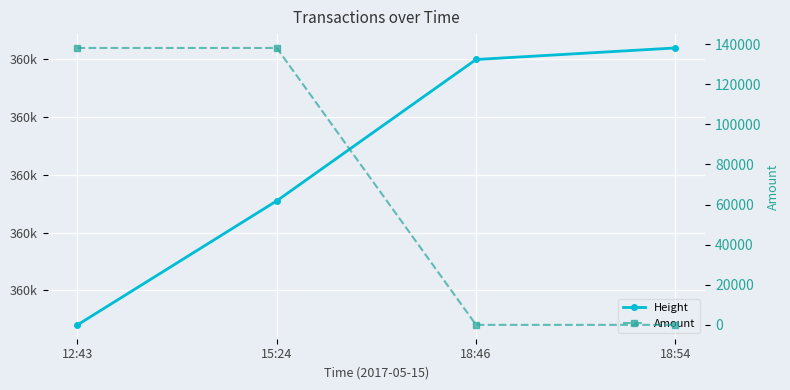

True or false: Height has a value of 360228 at 12:43.

True